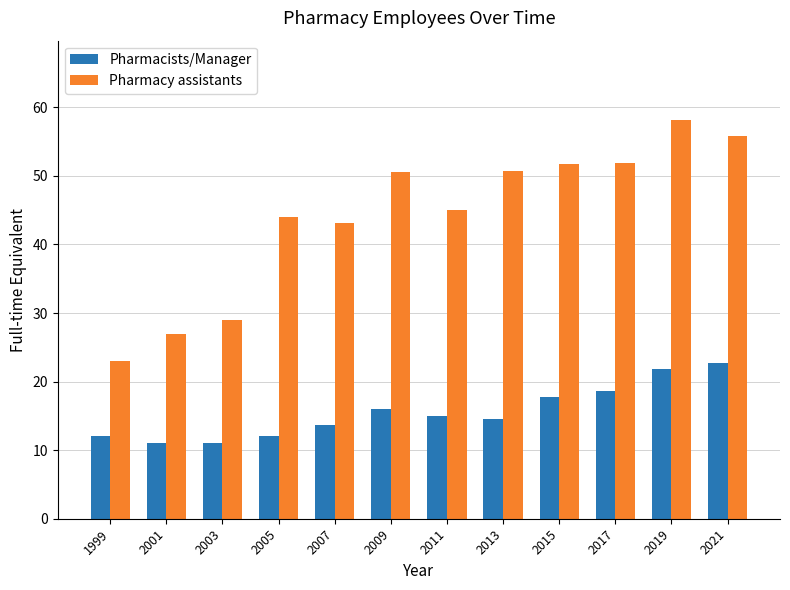

What is the total value across all series at 2003?

40.0